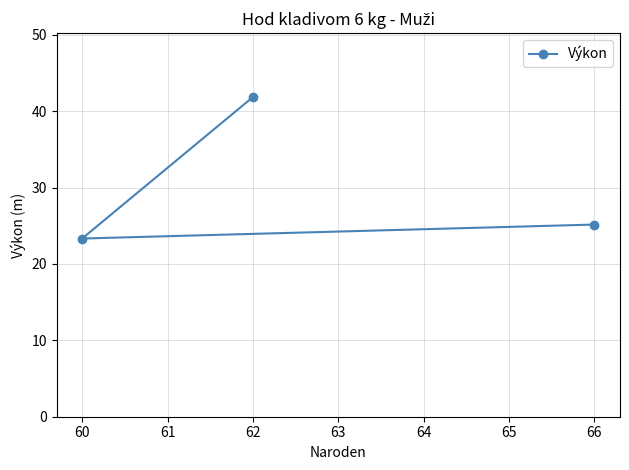

Reading left to right, list all the values displayed in this chart.

60=23.3	62=41.9	66=25.2